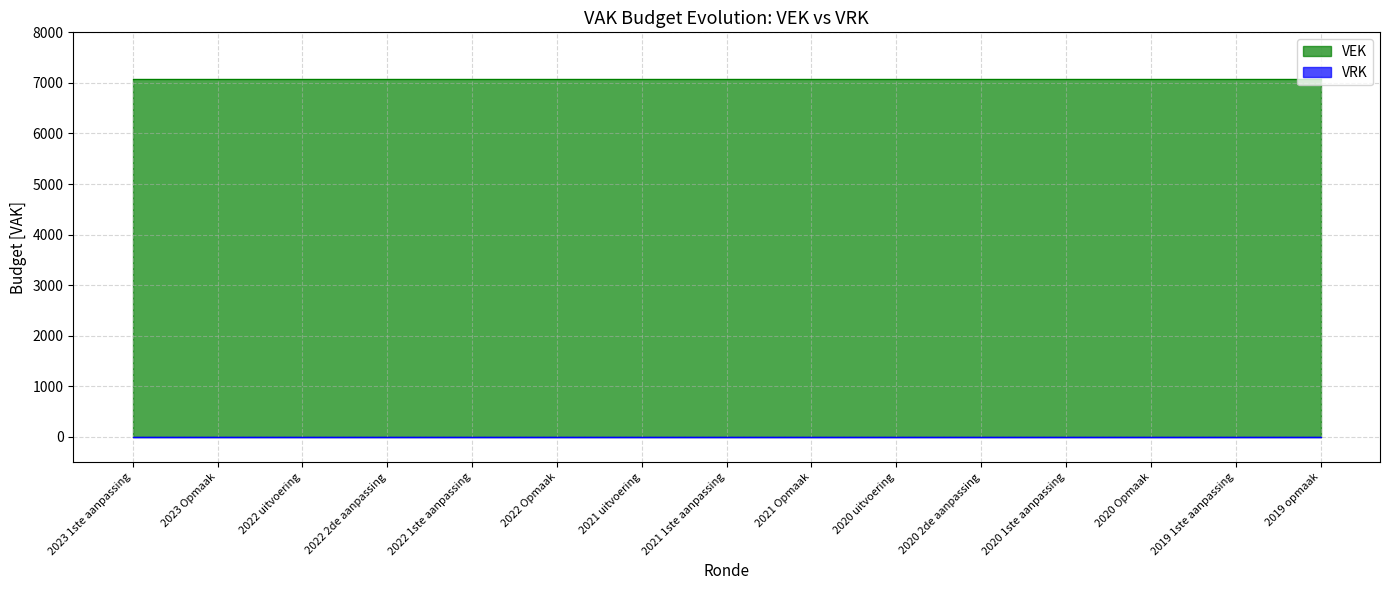

How many data points does each series have?

15